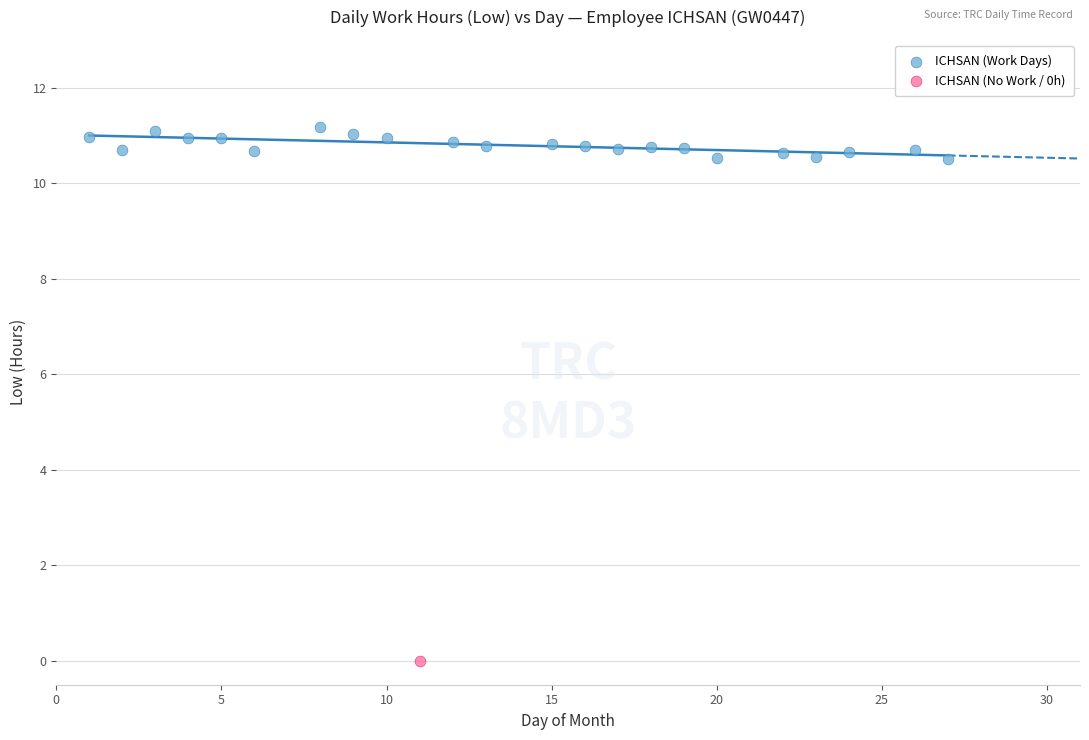

What are all the series names shown in the legend?

ICHSAN (Work Days), ICHSAN (No Work / 0h)